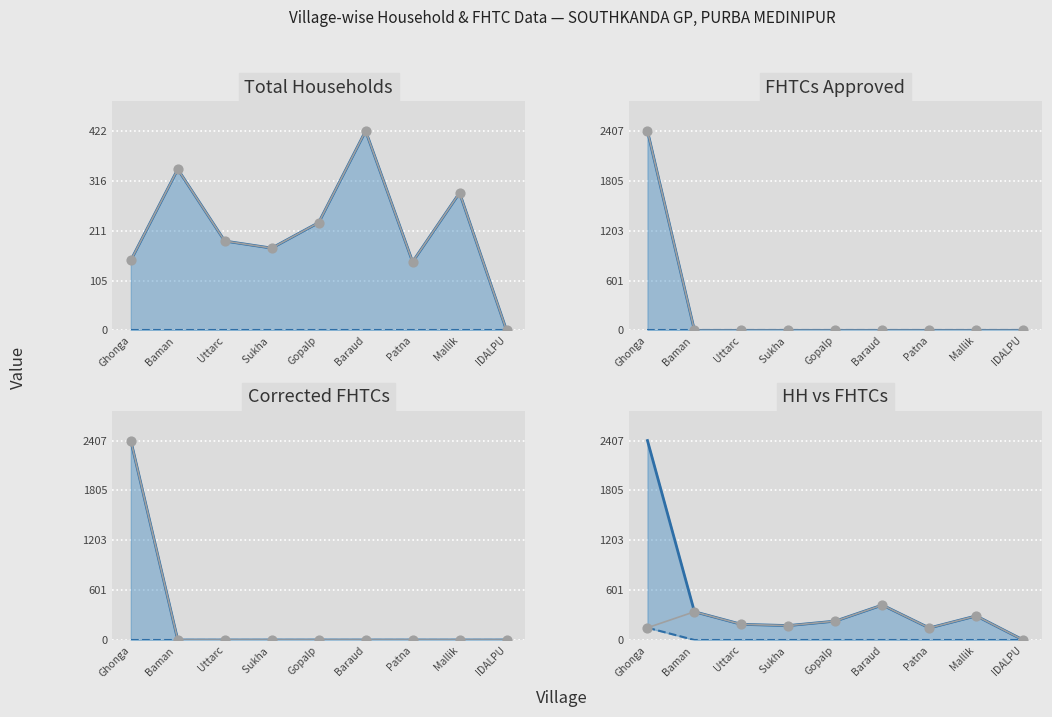

Which series reaches the minimum Y coordinate?

total_households